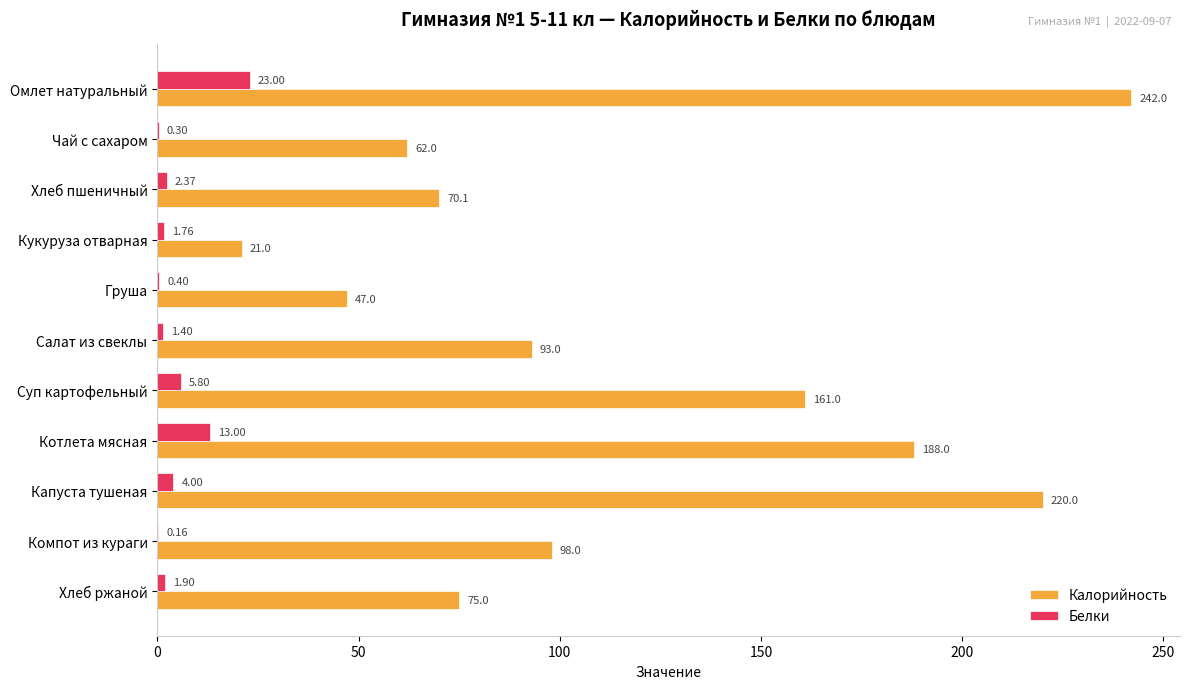

Where is Белки nearest to the value 11?

Котлета мясная